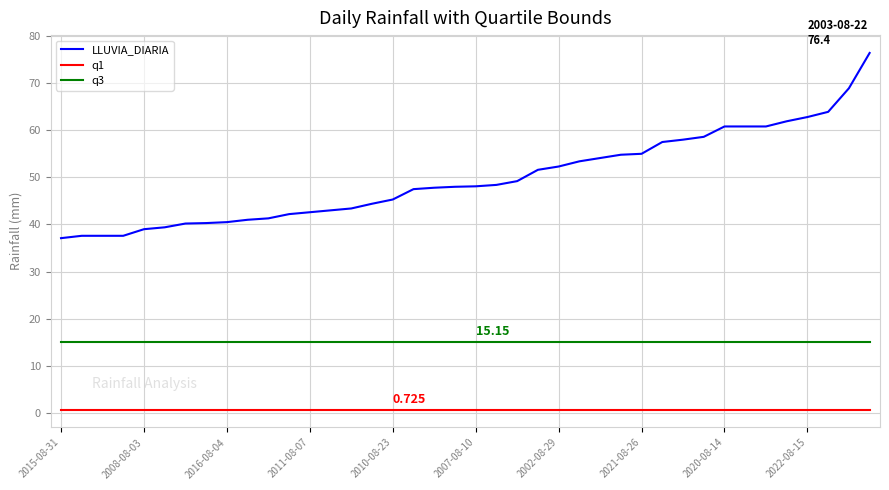

True or false: LLUVIA_DIARIA and q1 intersect in this chart.

False